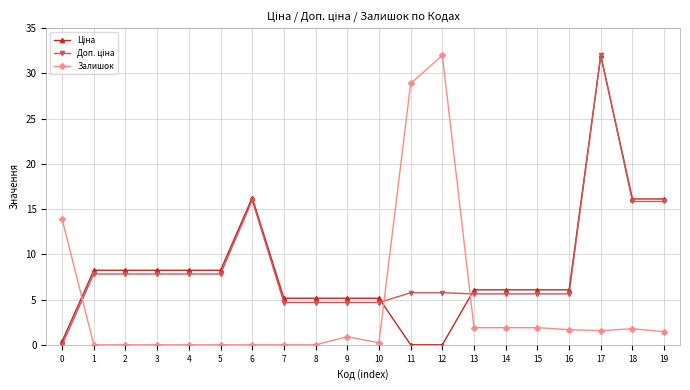

What is the difference between the highest and lowest values at 5?

8.2